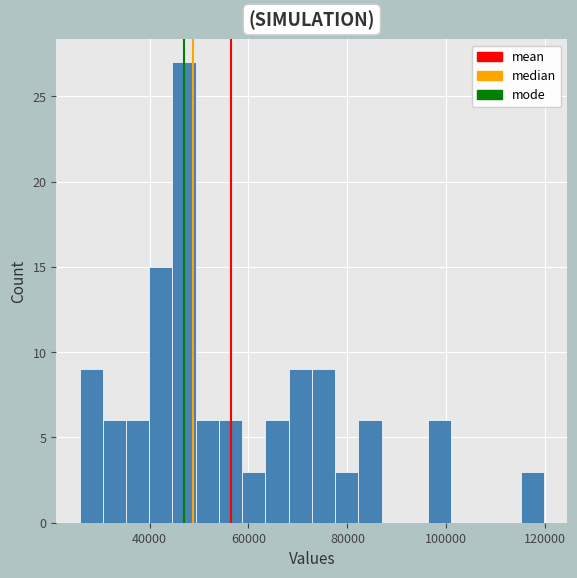

Read against the x-axis, roughly where is the centre of the tallest bar?

46000